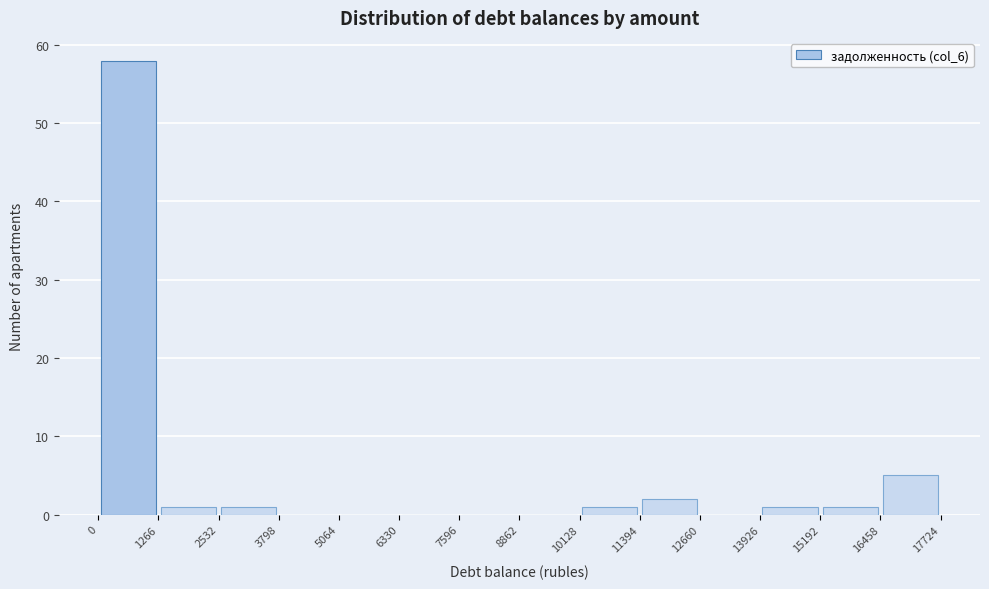

Reading left to right, list every bar in this chart as the range it spans on the x-axis followed by its height. The values are not printed on the chart, so give them approximately, as read against the axis.

0 to 1266: 58
1266 to 2532: 1
2532 to 3798: 1
3798 to 5064: 0
5064 to 6330: 0
6330 to 7596: 0
7596 to 8862: 0
8862 to 10128: 0
10128 to 11394: 1
11394 to 12660: 2
12660 to 13926: 0
13926 to 15192: 1
15192 to 16458: 1
16458 to 17724: 5